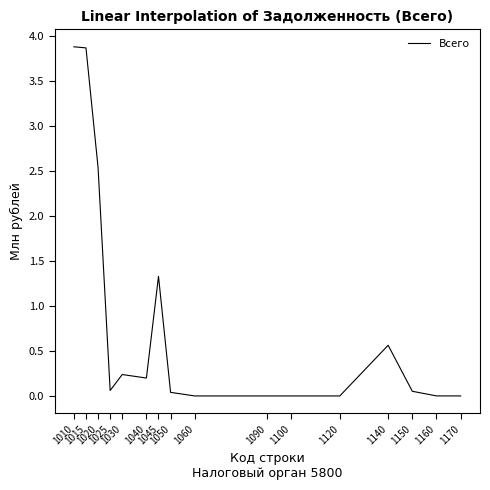

What is the greatest value displayed?

3.9